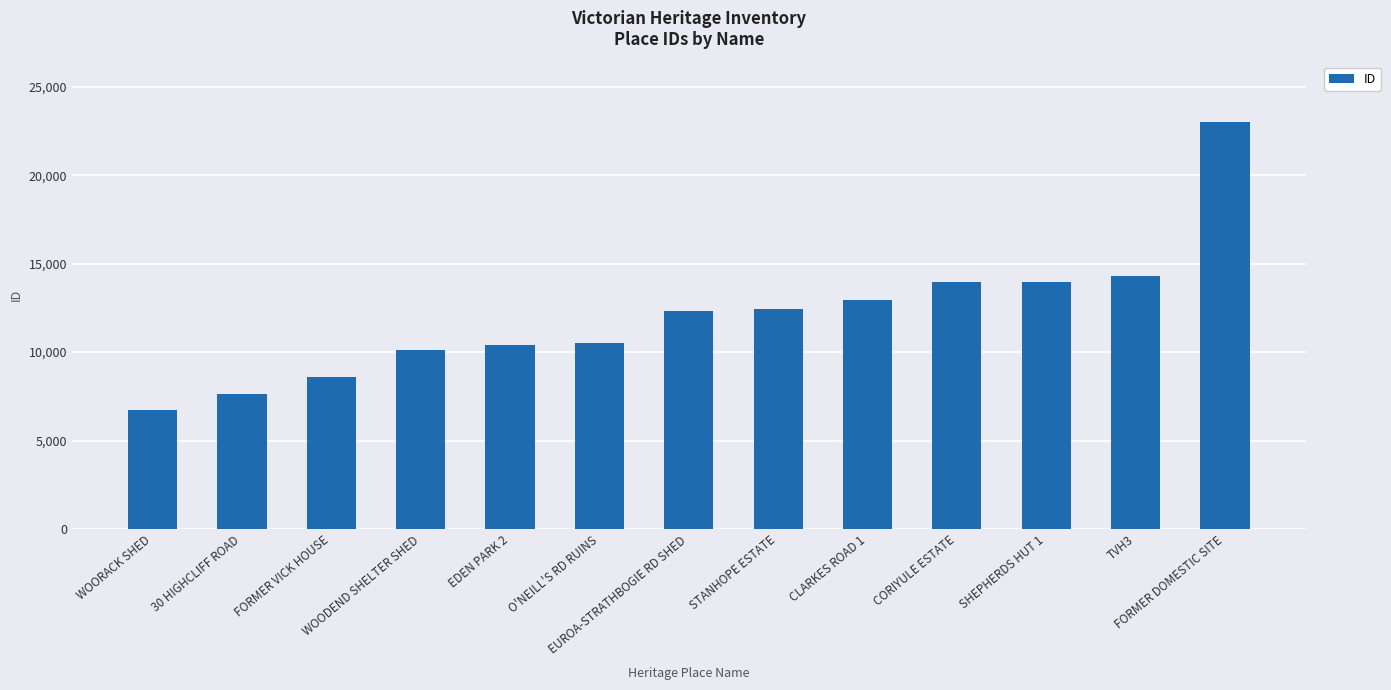

Which category has the highest value across all series?

FORMER DOMESTIC SITE